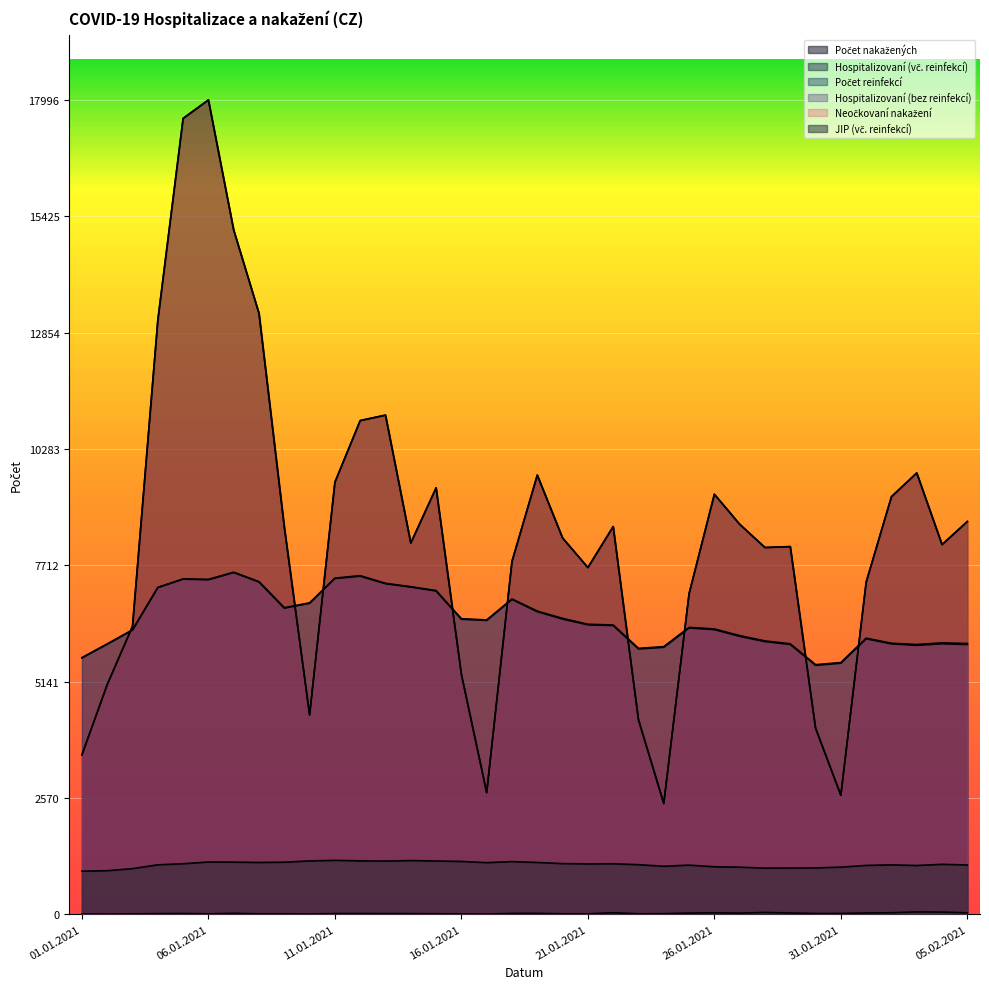

Which series changed the most between 30.01.2021 and 31.01.2021?

Počet nakažených